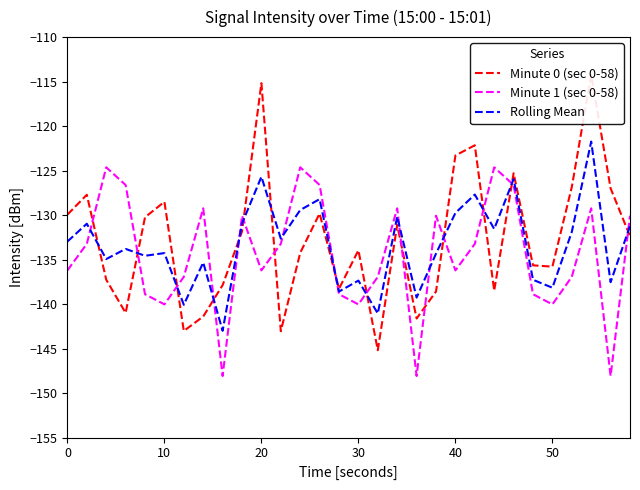

What is the minimum value for Minute 1 (sec 0-58)?

-148.1